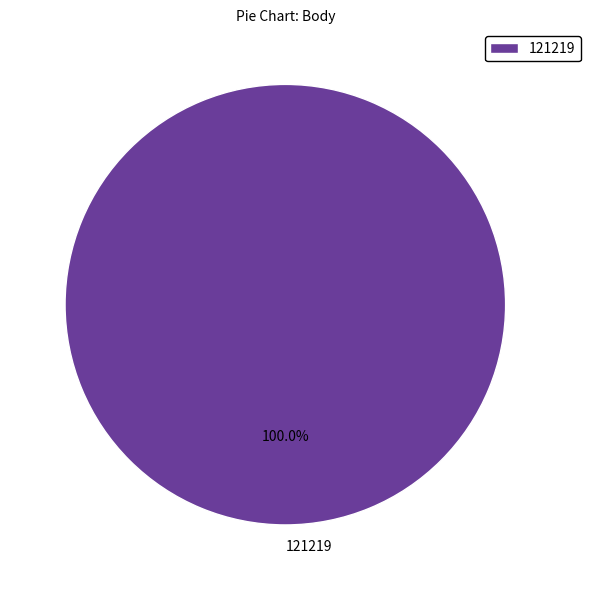

Count the number of slices in the pie.

1